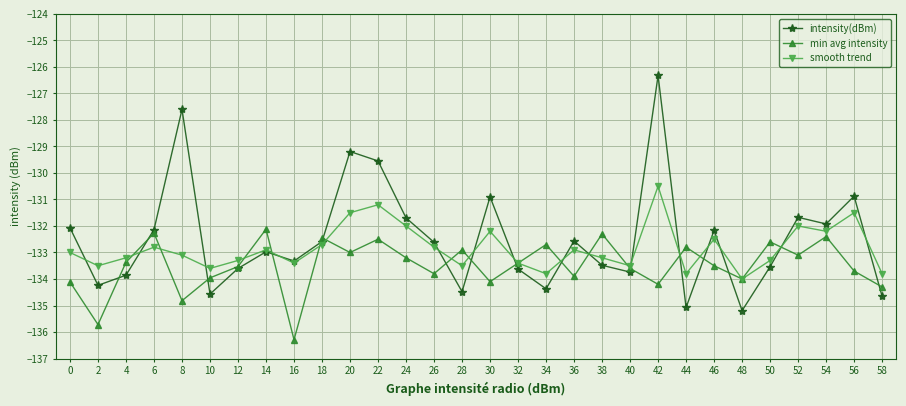

At which label does smooth trend reach its minimum?

48